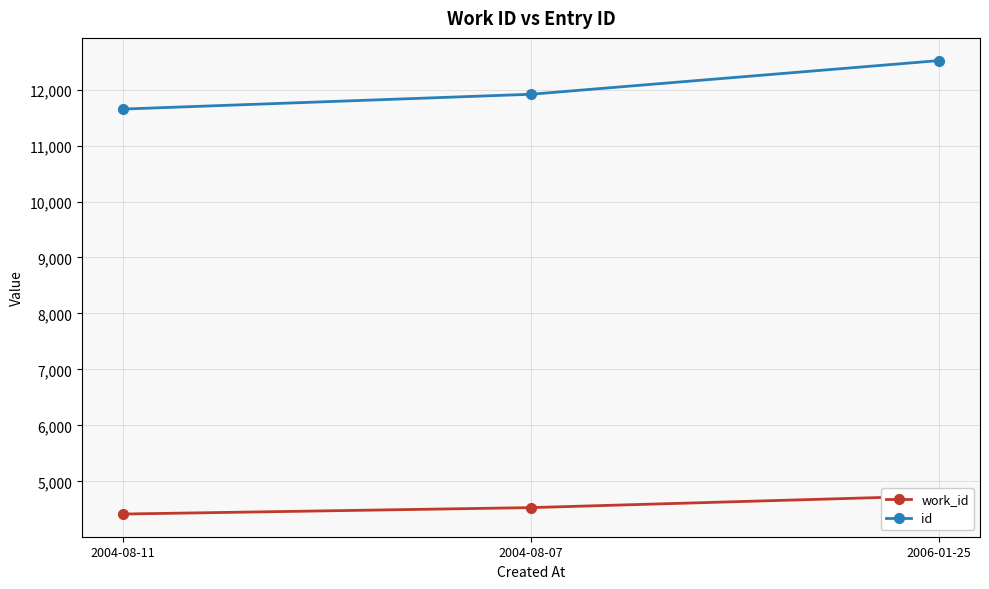

How many data points in work_id are less than 4531?

1